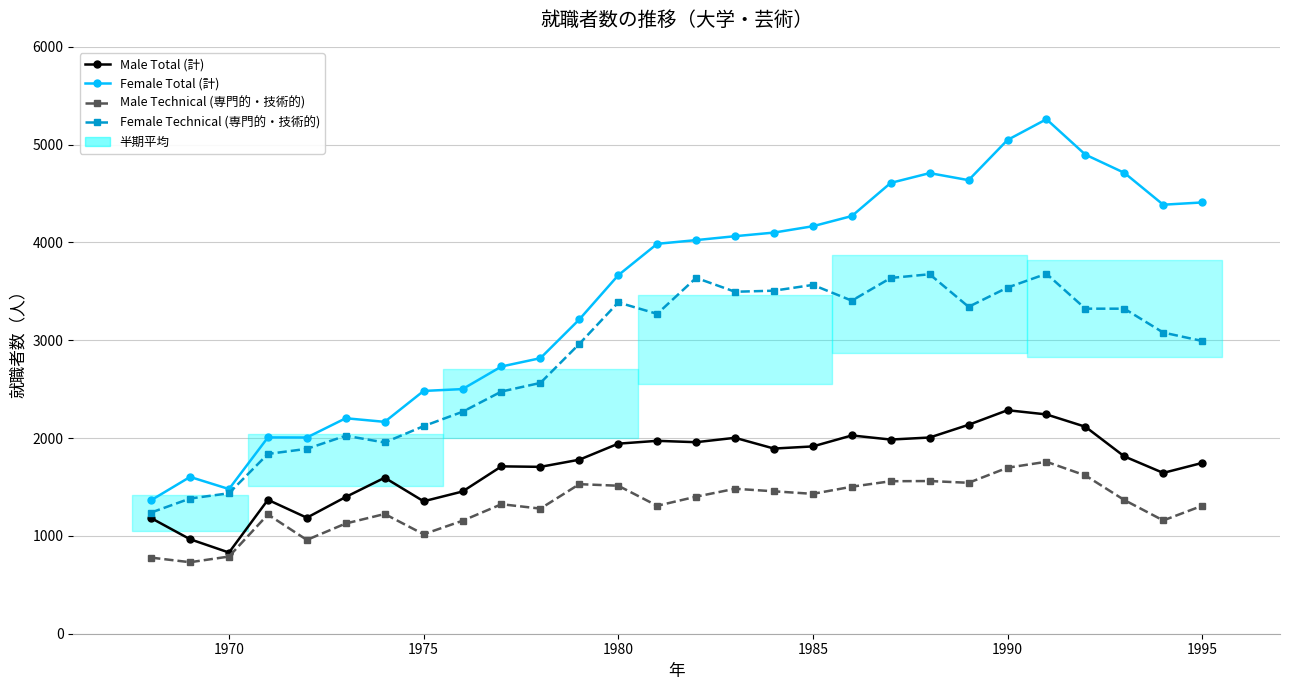

Rank the series by their average value, from highest to lowest.

Female Total (計), Female Technical (専門的・技術的), Male Total (計), Male Technical (専門的・技術的)